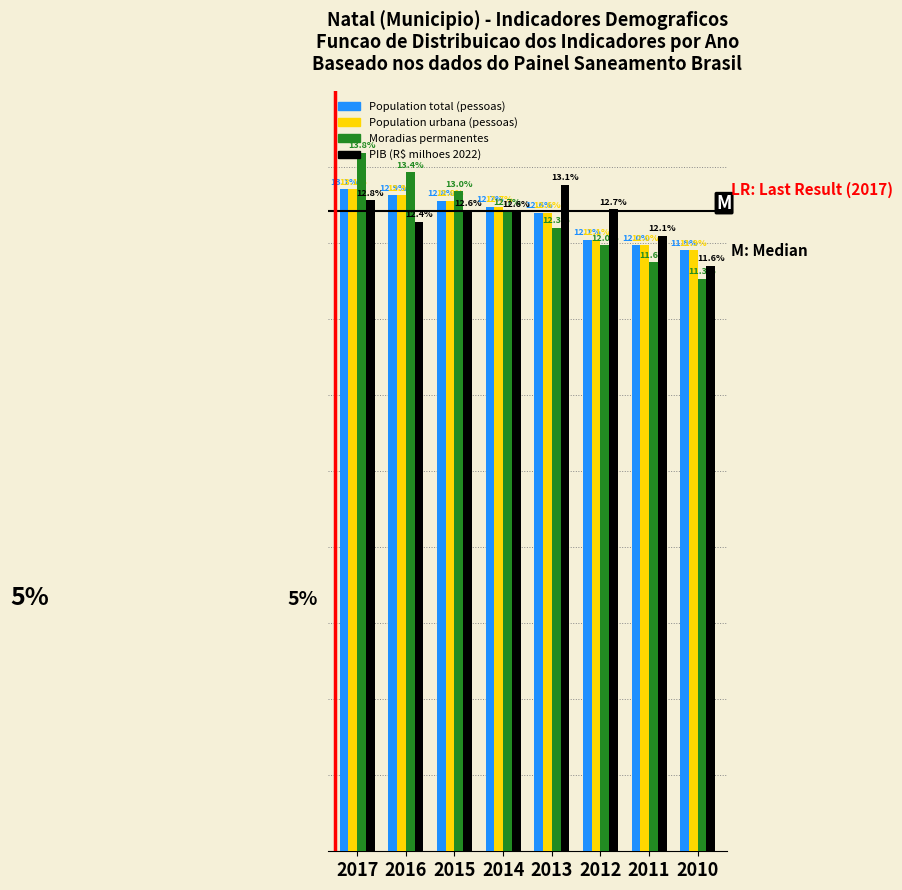

Rank the categories by Population total (pessoas) value from highest to lowest.

2017, 2016, 2015, 2014, 2013, 2012, 2011, 2010